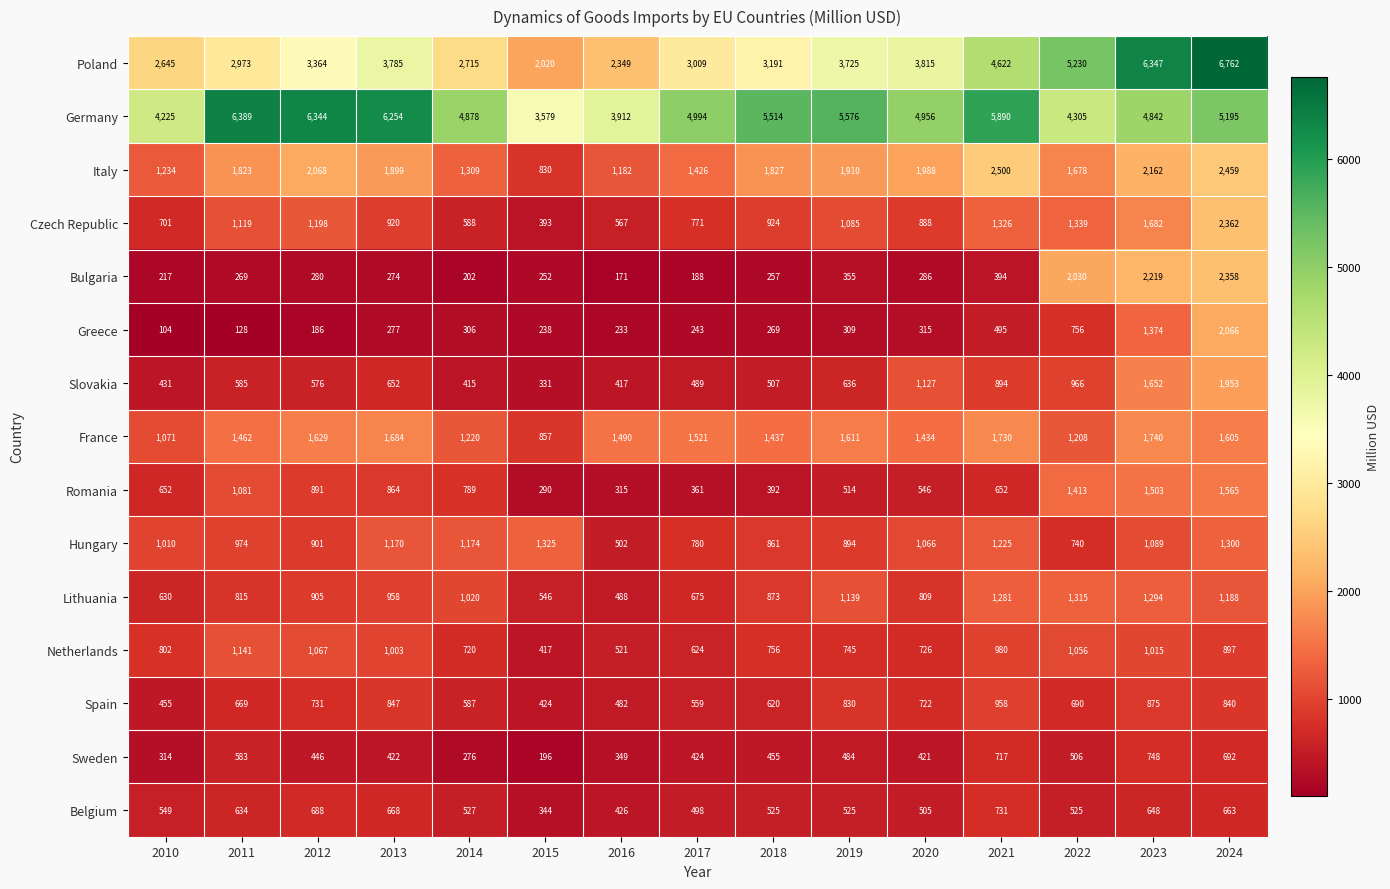

Count the number of categories in the chart.

15